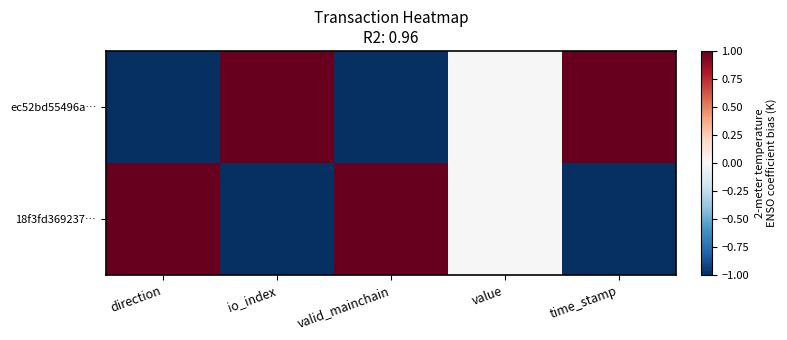

Reading left to right, what are all the values shown in this chart?

ec52bd55496a…: direction=-1	io_index=1	valid_mainchain=-1	value=0	time_stamp=1
18f3fd369237…: direction=1	io_index=-1	valid_mainchain=1	value=0	time_stamp=-1